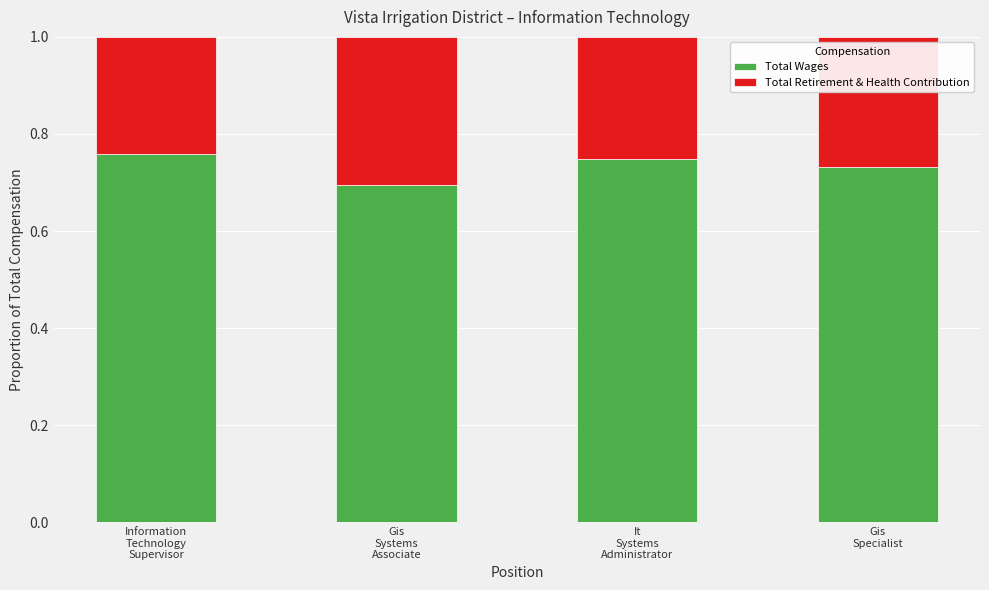

What is the sum of all Total Wages values?

2.9